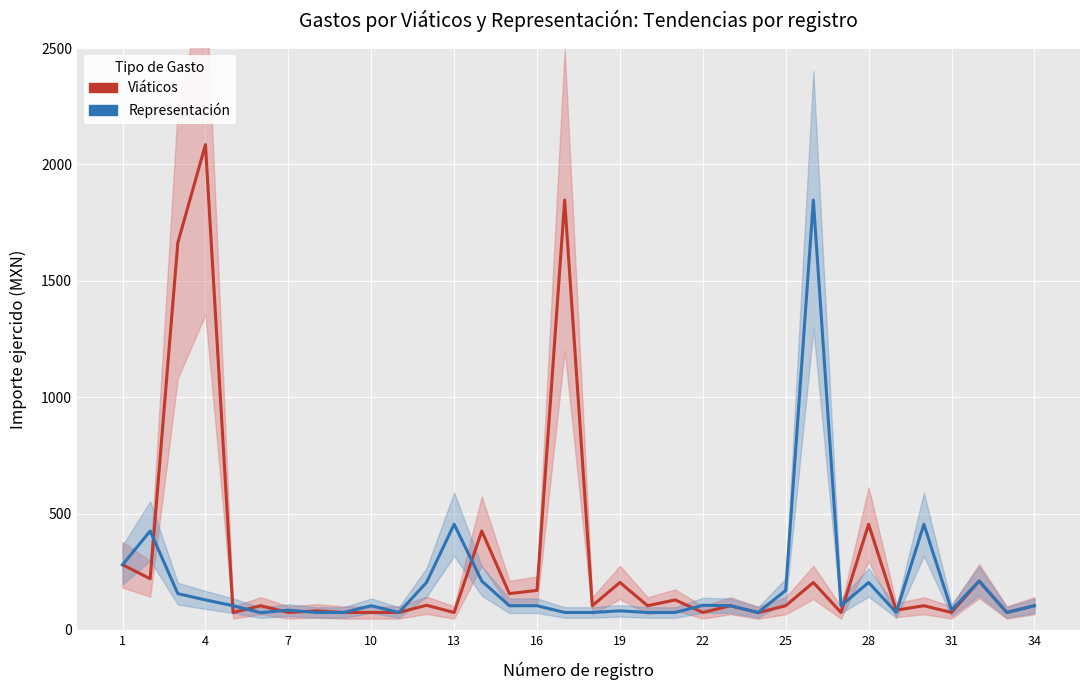

What is the difference between the maximum and minimum values in the Viáticos series?

2010.9